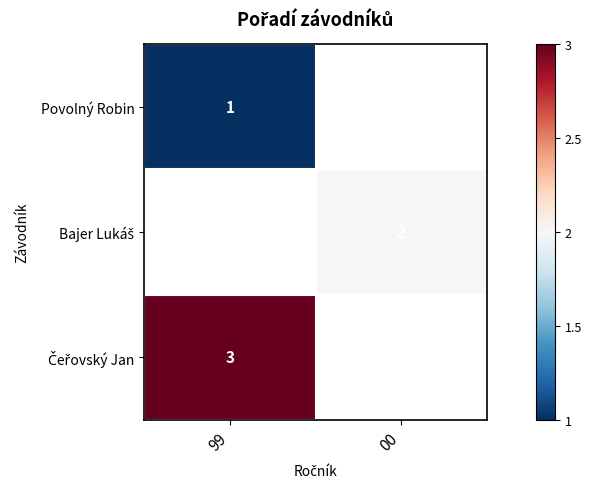

True or false: Čeřovský Jan has a value of 3.0 at 99.

True